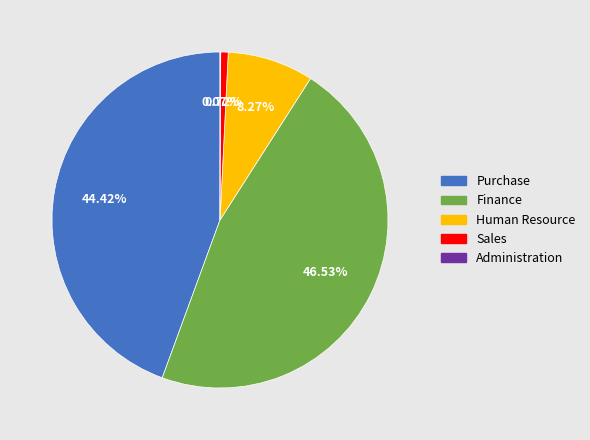

Is there a majority slice in this chart?

No